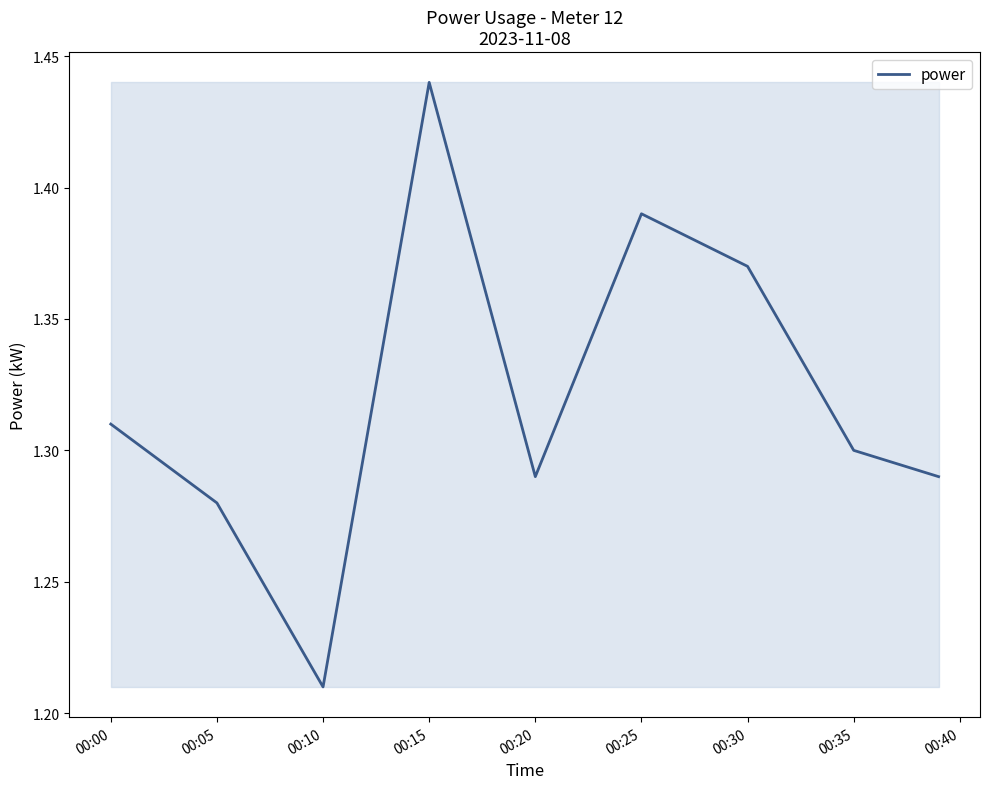

Is this an area chart (filled region under the line)?

Yes